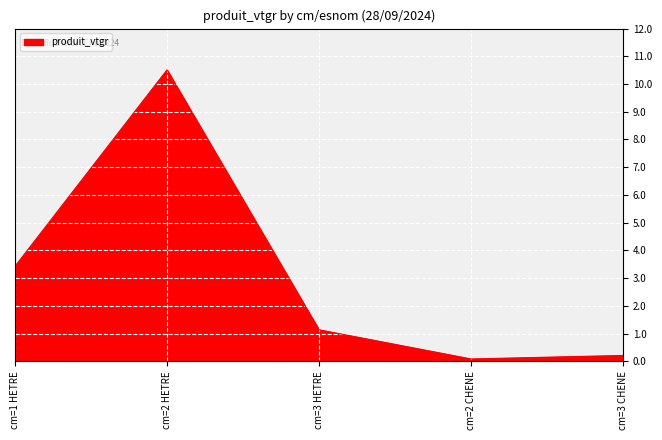

Which label corresponds to the largest value in the chart?

cm=2 HETRE